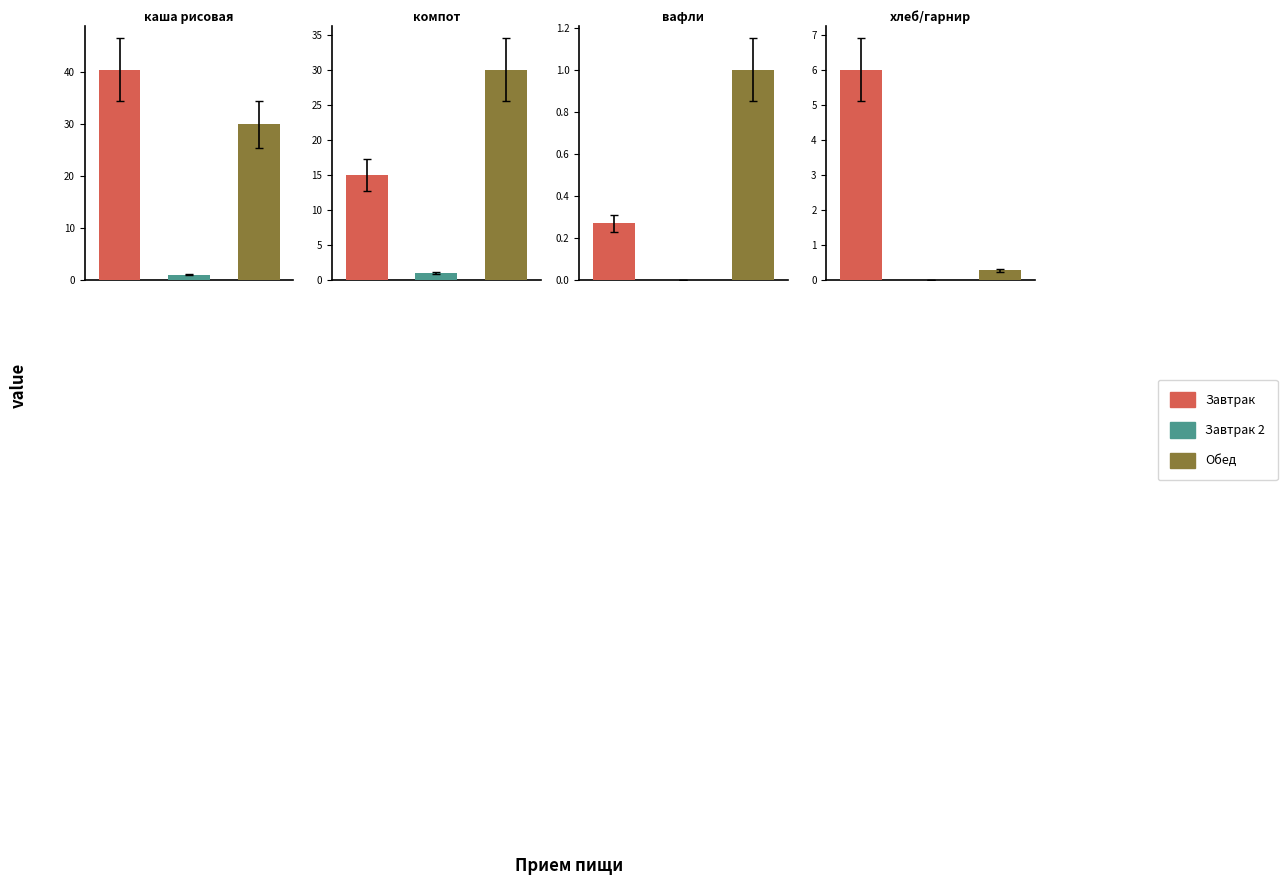

Rank the series by their maximum value, from highest to lowest.

Завтрак, Обед, Завтрак 2